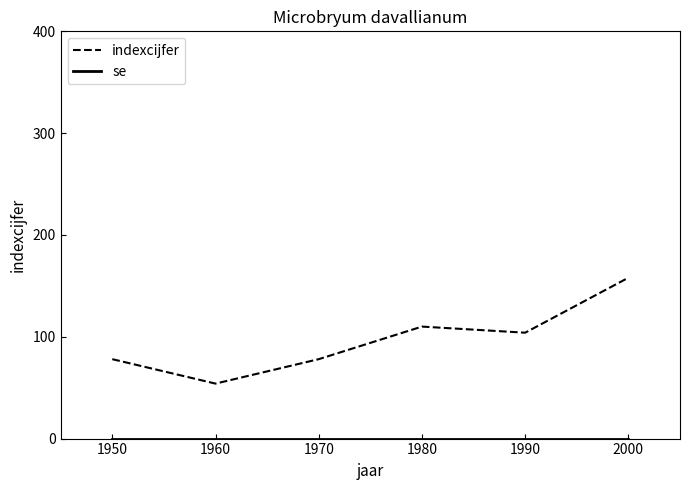

How many lines are shown in the chart?

2